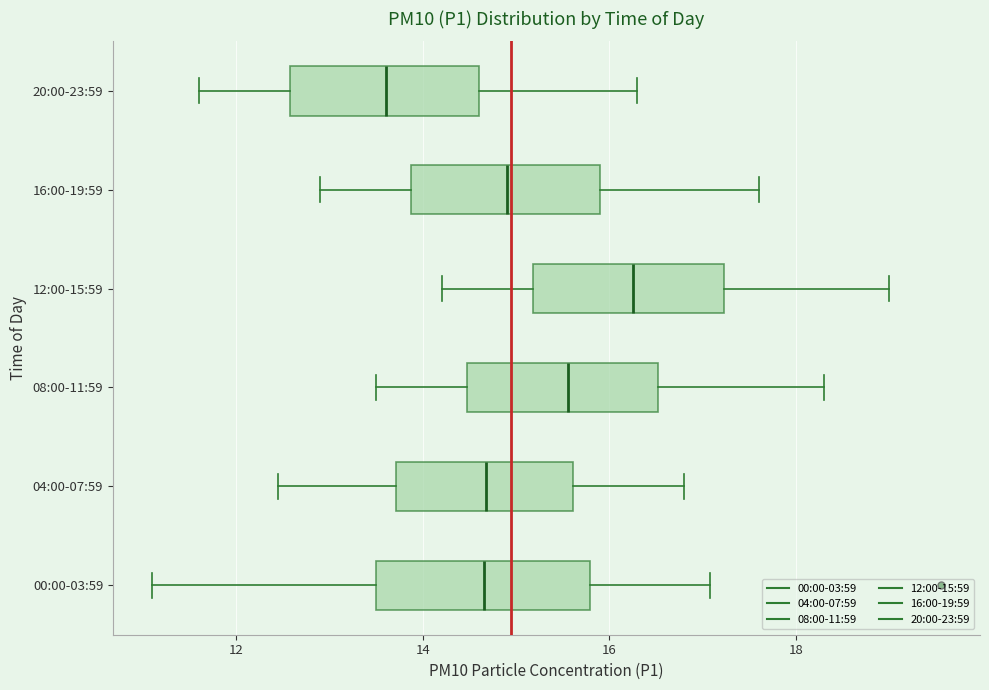

Reading bottom to top, transcribe this box plot: for each box, give where its median line is, the range the box spans, and where its two whiskers end, as read against the x-axis. The values are not printed on the chart, so give them approximately, as read against the axis.

00:00-03:59: median 14.6, box 13.6 to 15.8, whiskers 11.2 to 17.0
04:00-07:59: median 14.6, box 13.8 to 15.6, whiskers 12.4 to 16.8
08:00-11:59: median 15.6, box 14.4 to 16.6, whiskers 13.6 to 18.4
12:00-15:59: median 16.2, box 15.2 to 17.2, whiskers 14.2 to 19.0
16:00-19:59: median 15.0, box 13.8 to 16.0, whiskers 13.0 to 17.6
20:00-23:59: median 13.6, box 12.6 to 14.6, whiskers 11.6 to 16.4